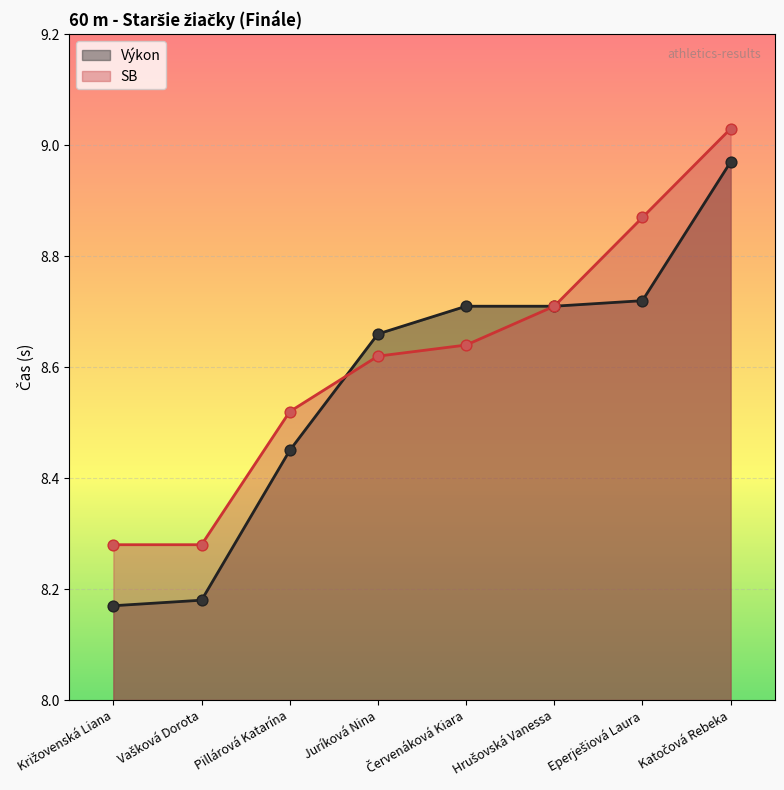

What is the total value across all series at Križovenská Liana?

16.4